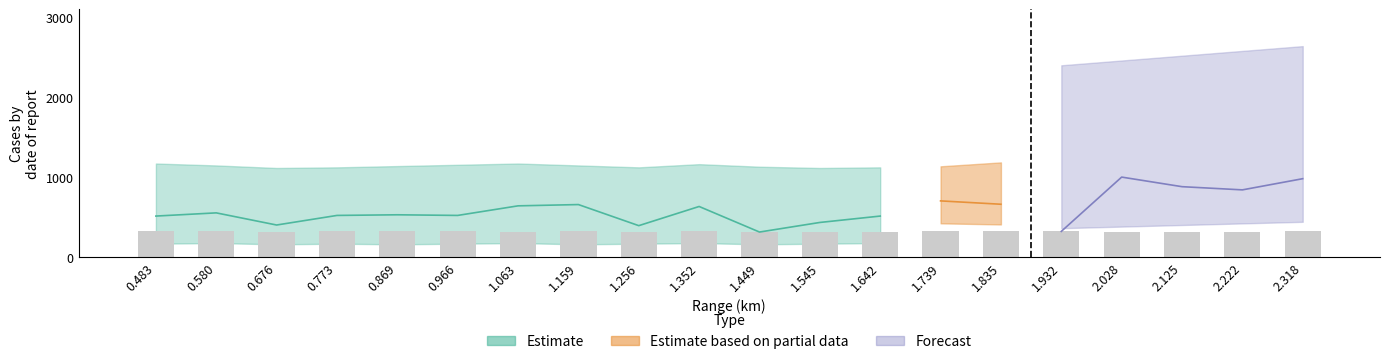

The value at 2.222 is 315. True or false?

True